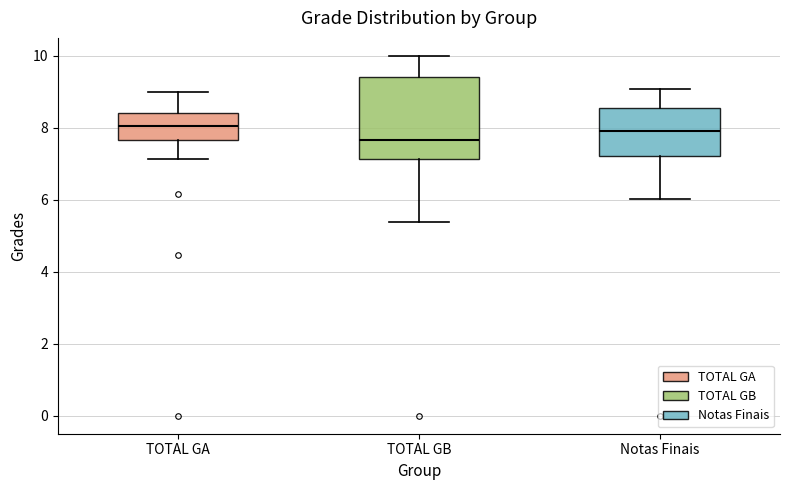

Where does the lower whisker of the box for TOTAL GA end on the y-axis? The values are not printed on the chart, so give them approximately, as read against the axis.

7.2